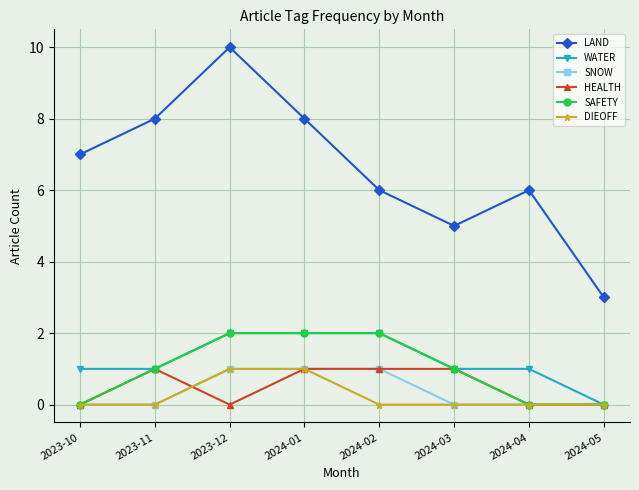

At which category does the chart reach its peak across all series?

2023-12